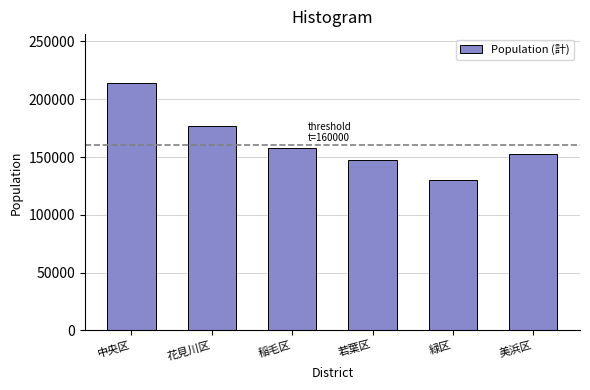

Reading left to right, list all the values displayed in this chart.

中央区=213650	花見川区=177245	稲毛区=157978	若葉区=147334	緑区=129845	美浜区=153023